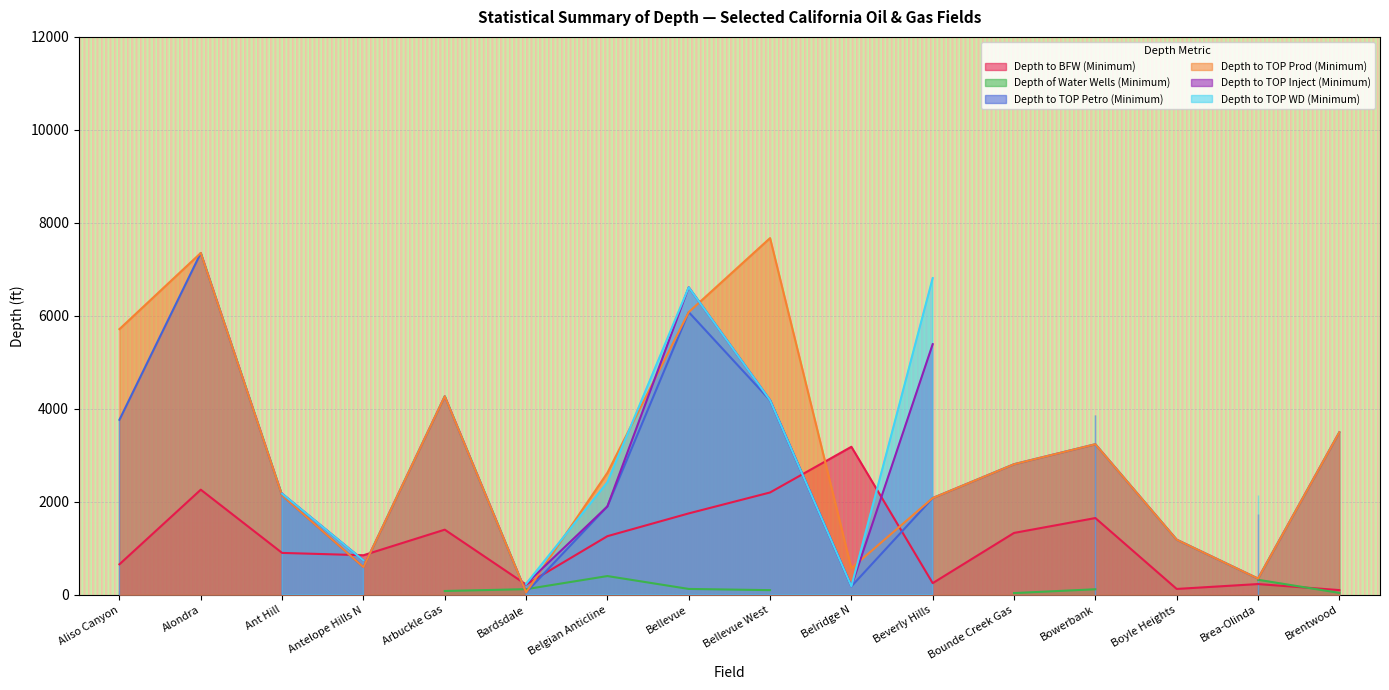

At Belridge N, list the series in order from largest to smallest.

Depth to BFW (Minimum), Depth to TOP Prod (Minimum), Depth to TOP Petro (Minimum)